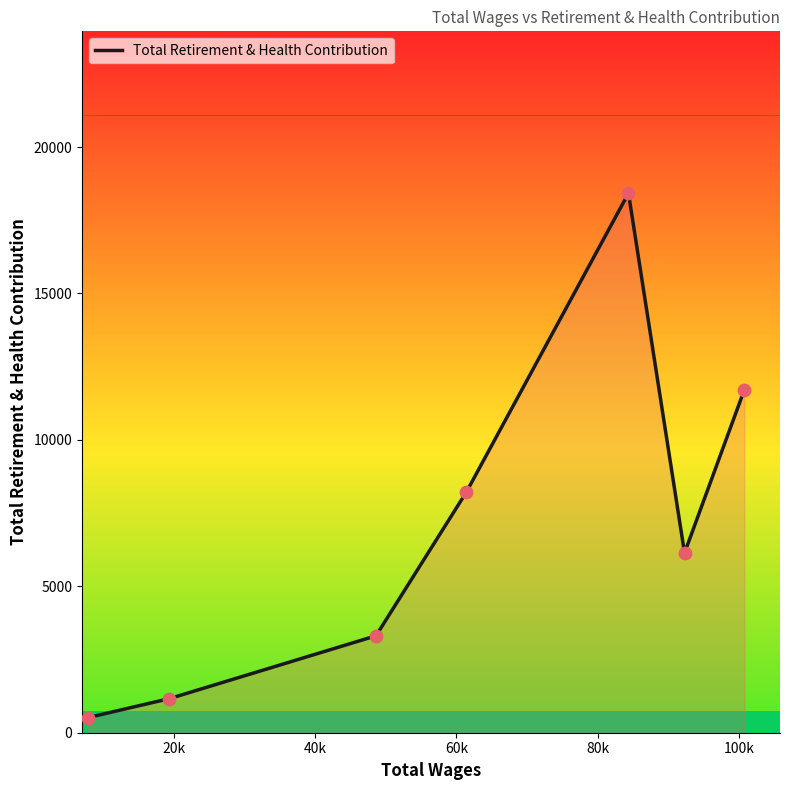

What is the difference between the maximum and second lowest values?

17260